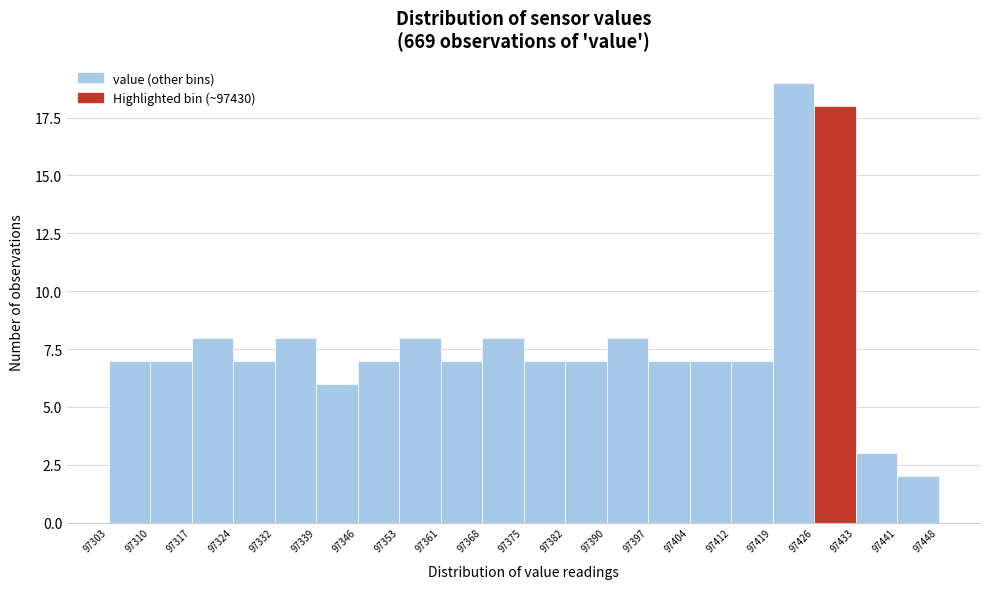

Over which range of the x-axis is the bar tallest?

97419 to 97426